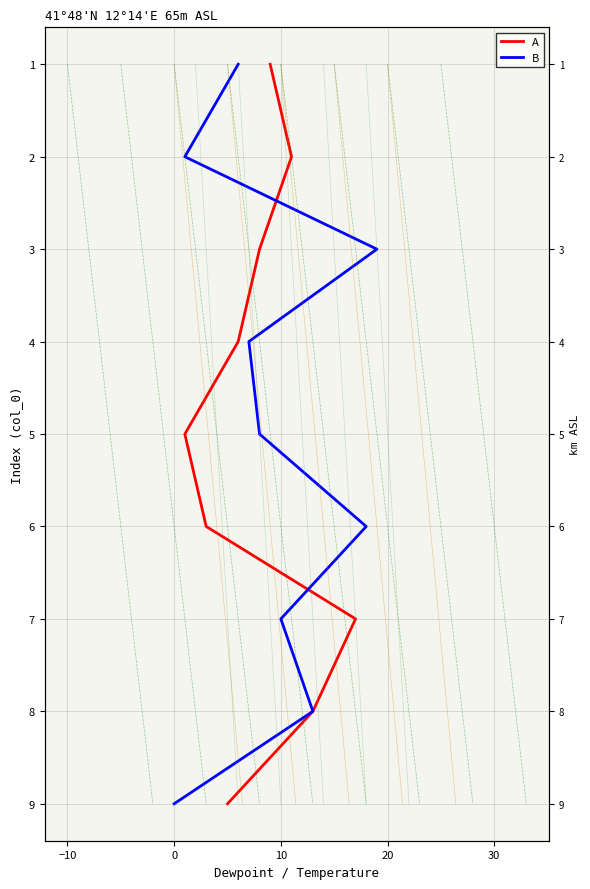

What are all the series names shown in the legend?

A, B